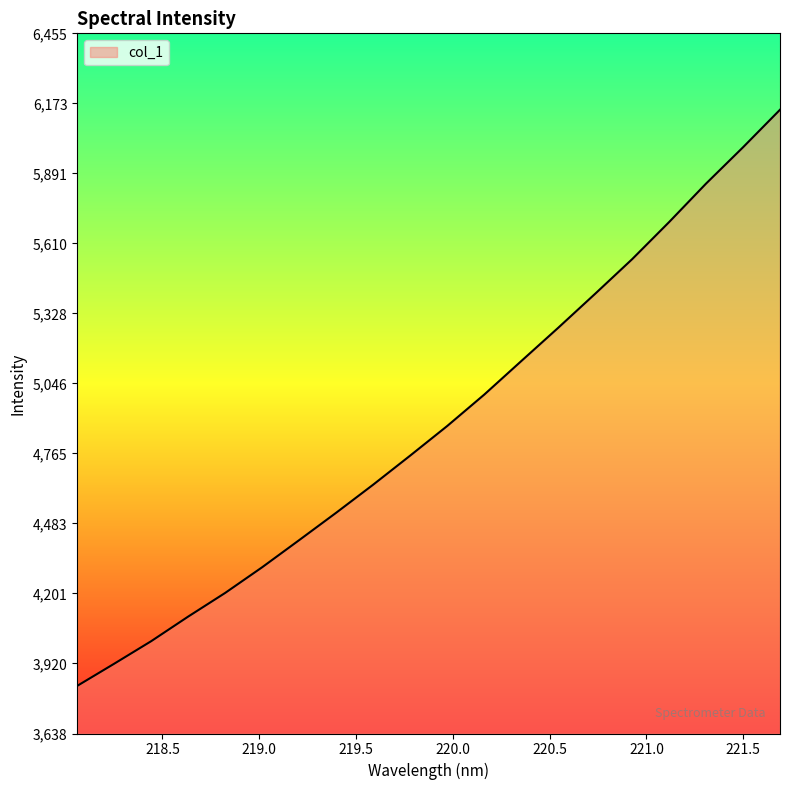

What is the difference between the maximum and minimum values?

2318.1